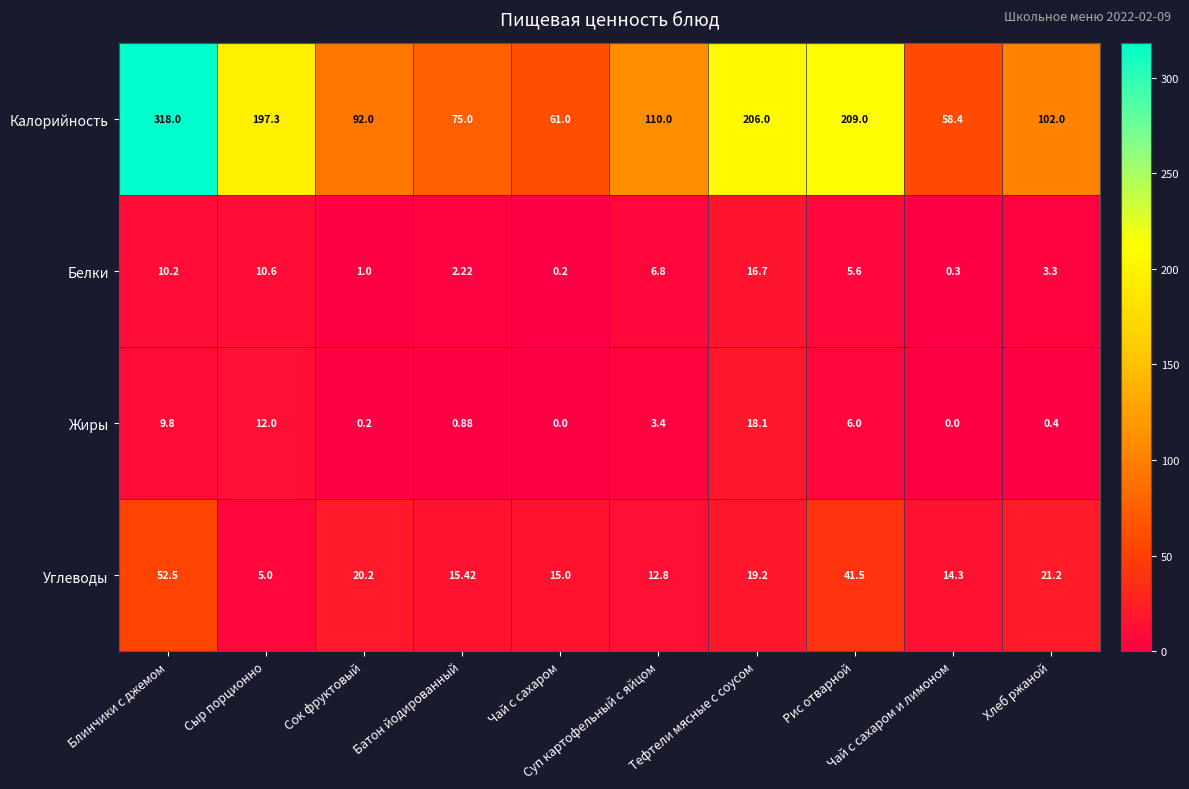

Rank the series by their maximum value, from highest to lowest.

Калорийность, Углеводы, Жиры, Белки